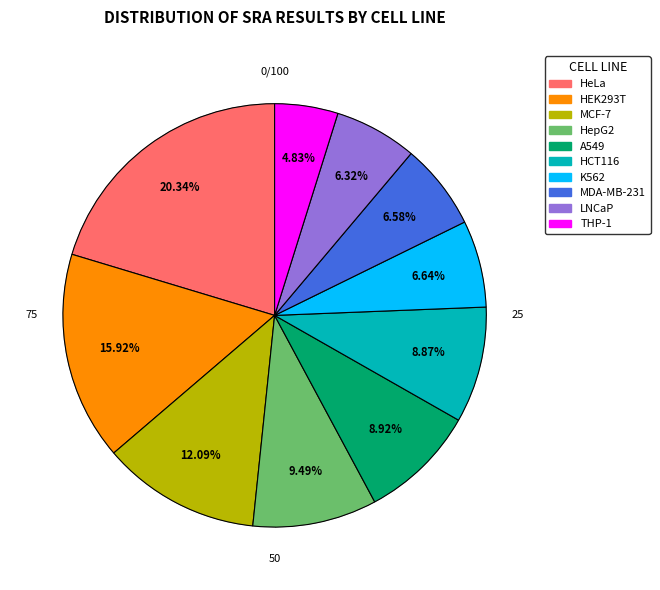

How much of the chart is everything except LNCaP?

93.7%